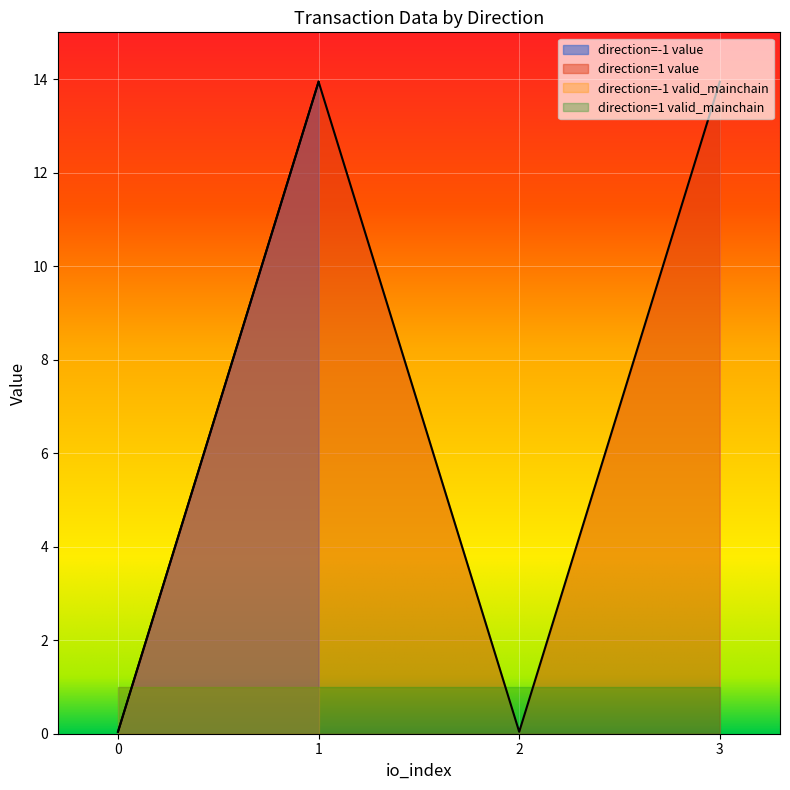

How many values in the value series are below 13?

2